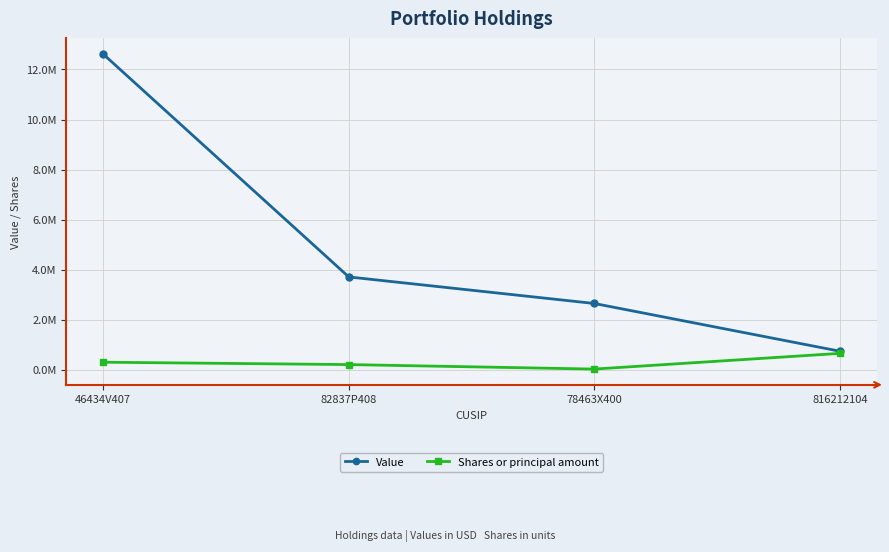

What is the spread (max minus min) of values at 46434V407?

12303165